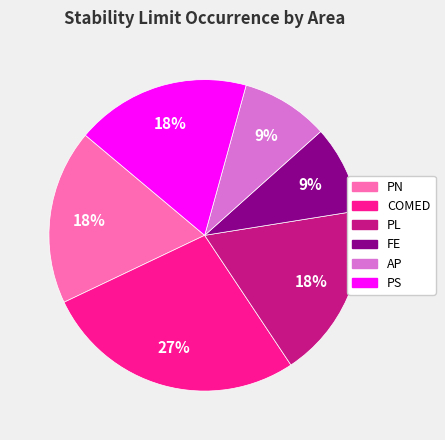

Does any single category account for the majority?

No